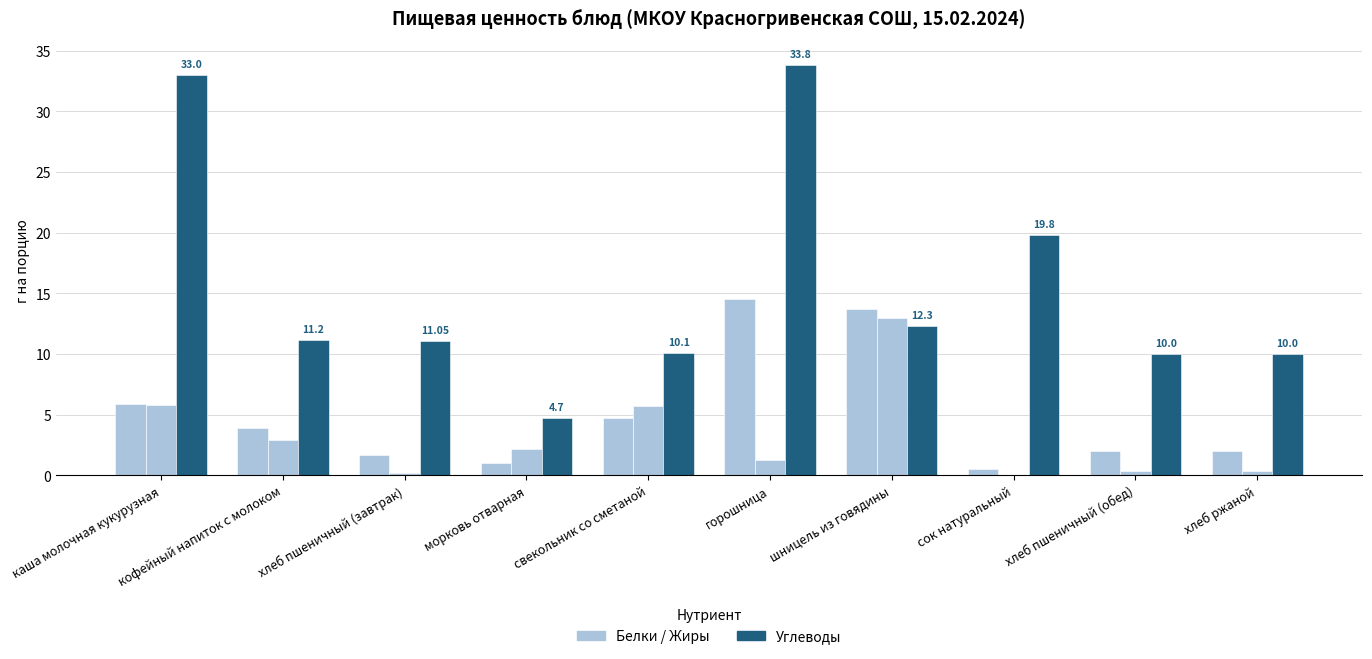

What position from the right is кофейный напиток с молоком?

9